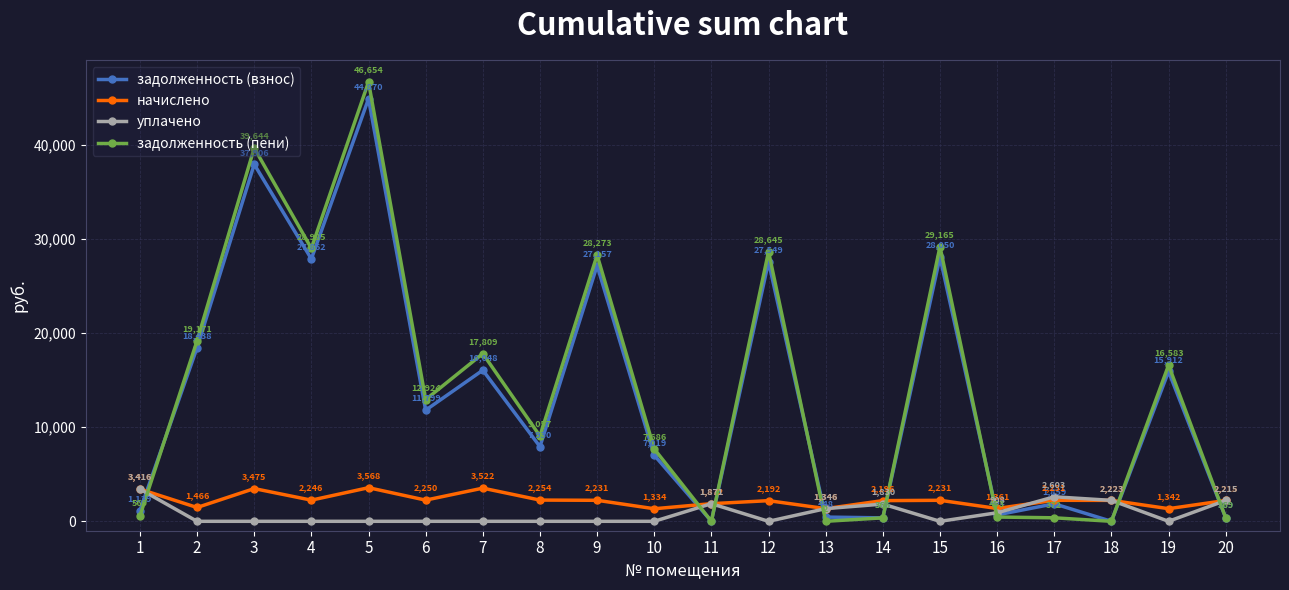

Count the number of categories in the chart.

20